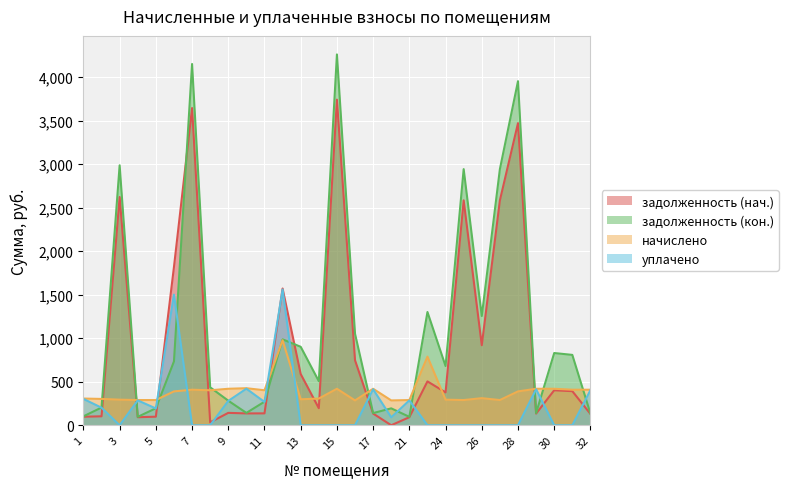

Which series has the widest spread of values?

задолженность (кон.)